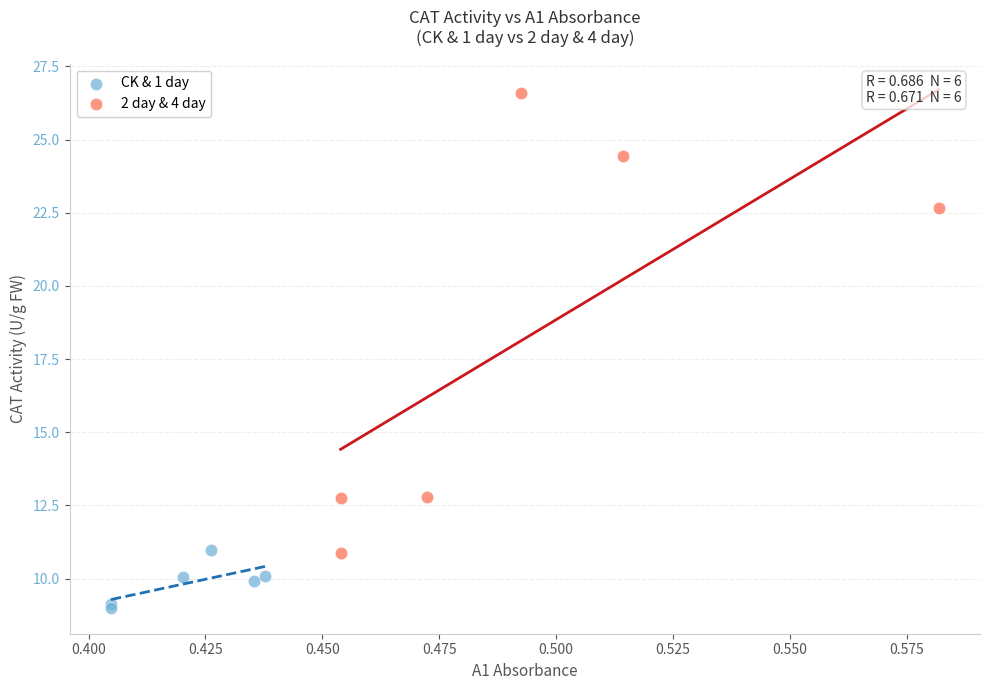

Which series contains the highest Y value?

2 day & 4 day